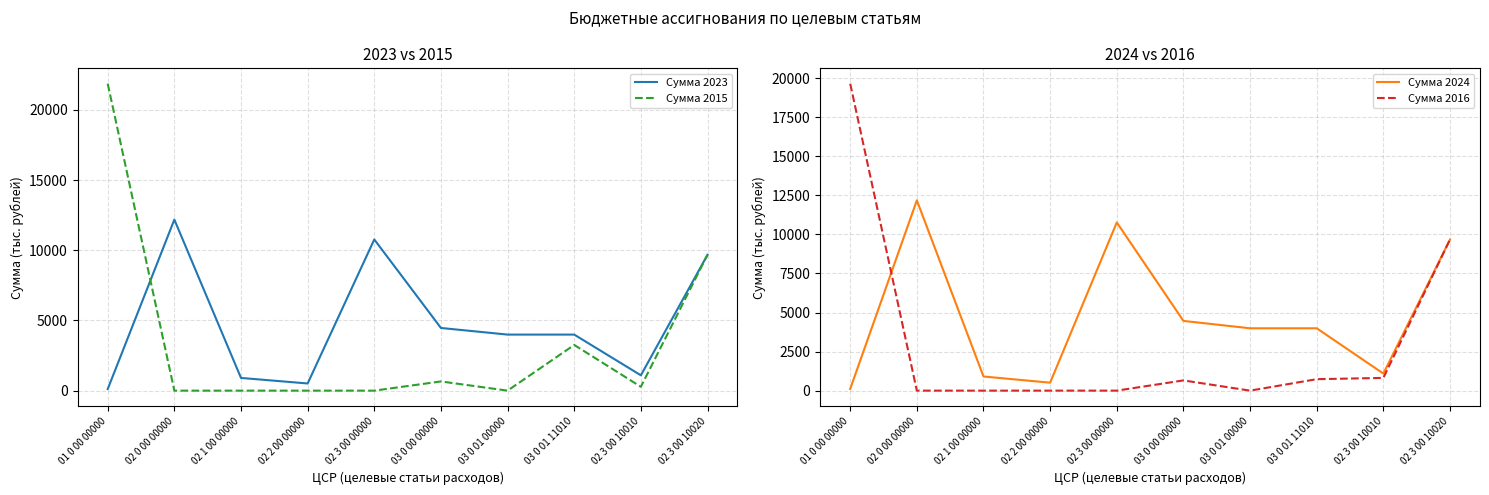

How many lines are shown in the chart?

4